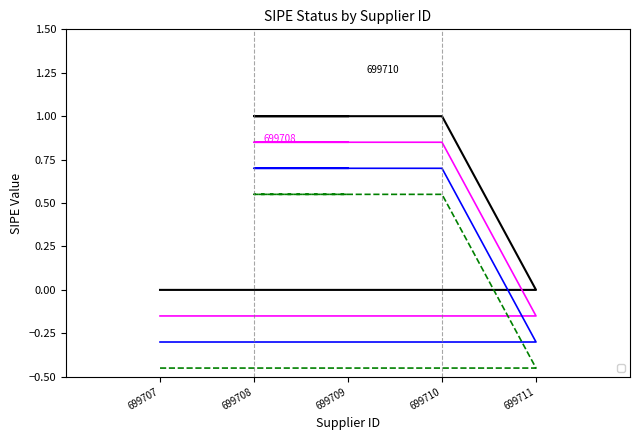

The value at 699707 is 0. True or false?

True